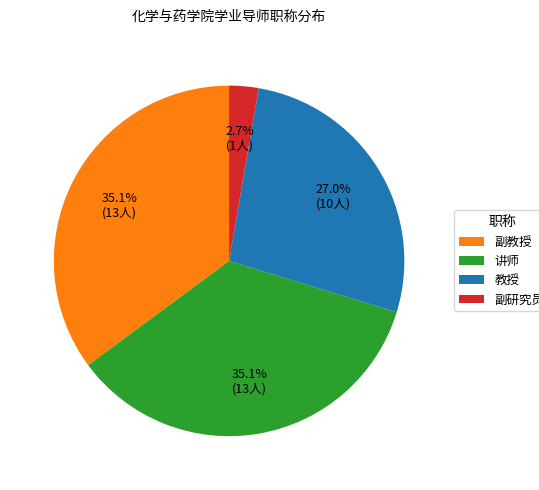

Which category has the smallest portion of the pie?

副研究员